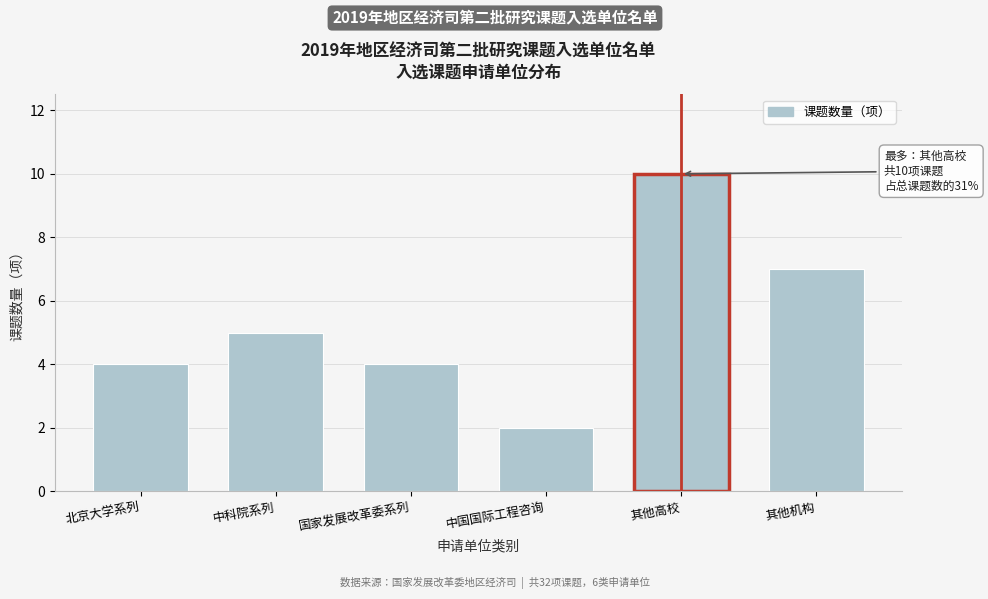

Reading left to right, list all the values displayed in this chart.

北京大学系列=4	中科院系列=5	国家发展改革委系列=4	中国国际工程咨询=2	其他高校=10	其他机构=7